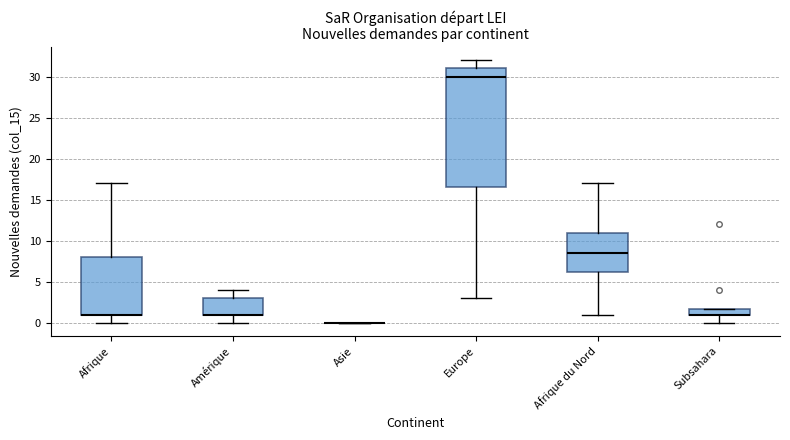

Where is the lower edge of the box for Afrique on the y-axis? The values are not printed on the chart, so give them approximately, as read against the axis.

1.0